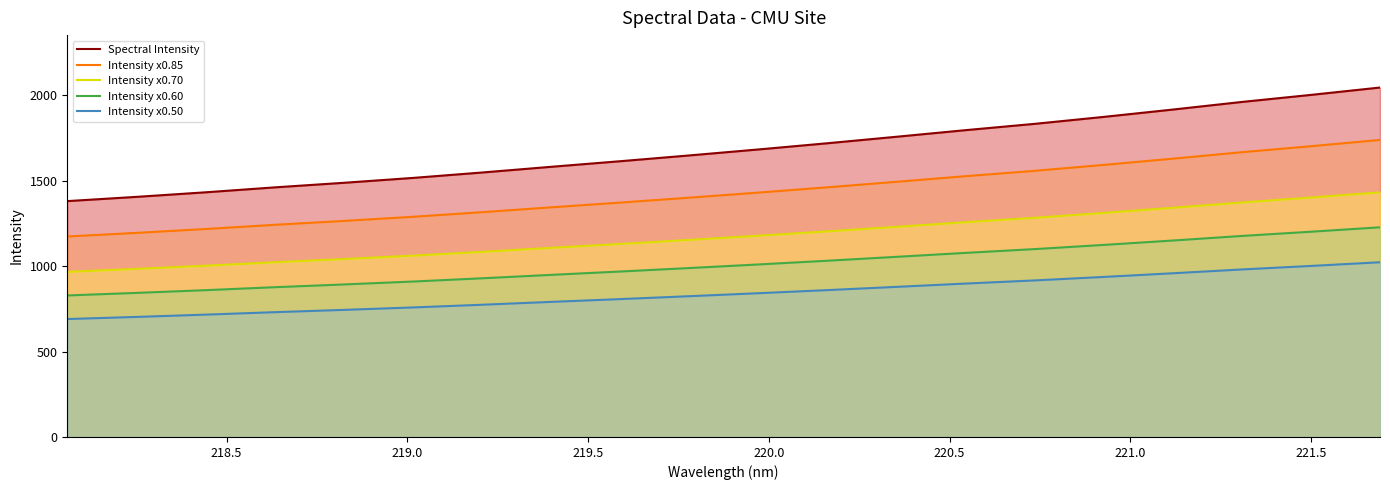

What is the average value of the Spectral Intensity series?

1683.4